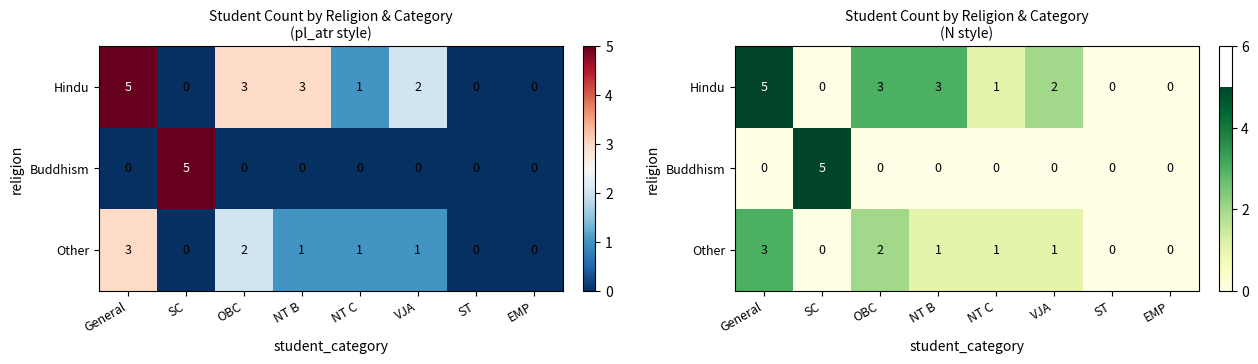

Where is Buddhism nearest to the value 2?

General